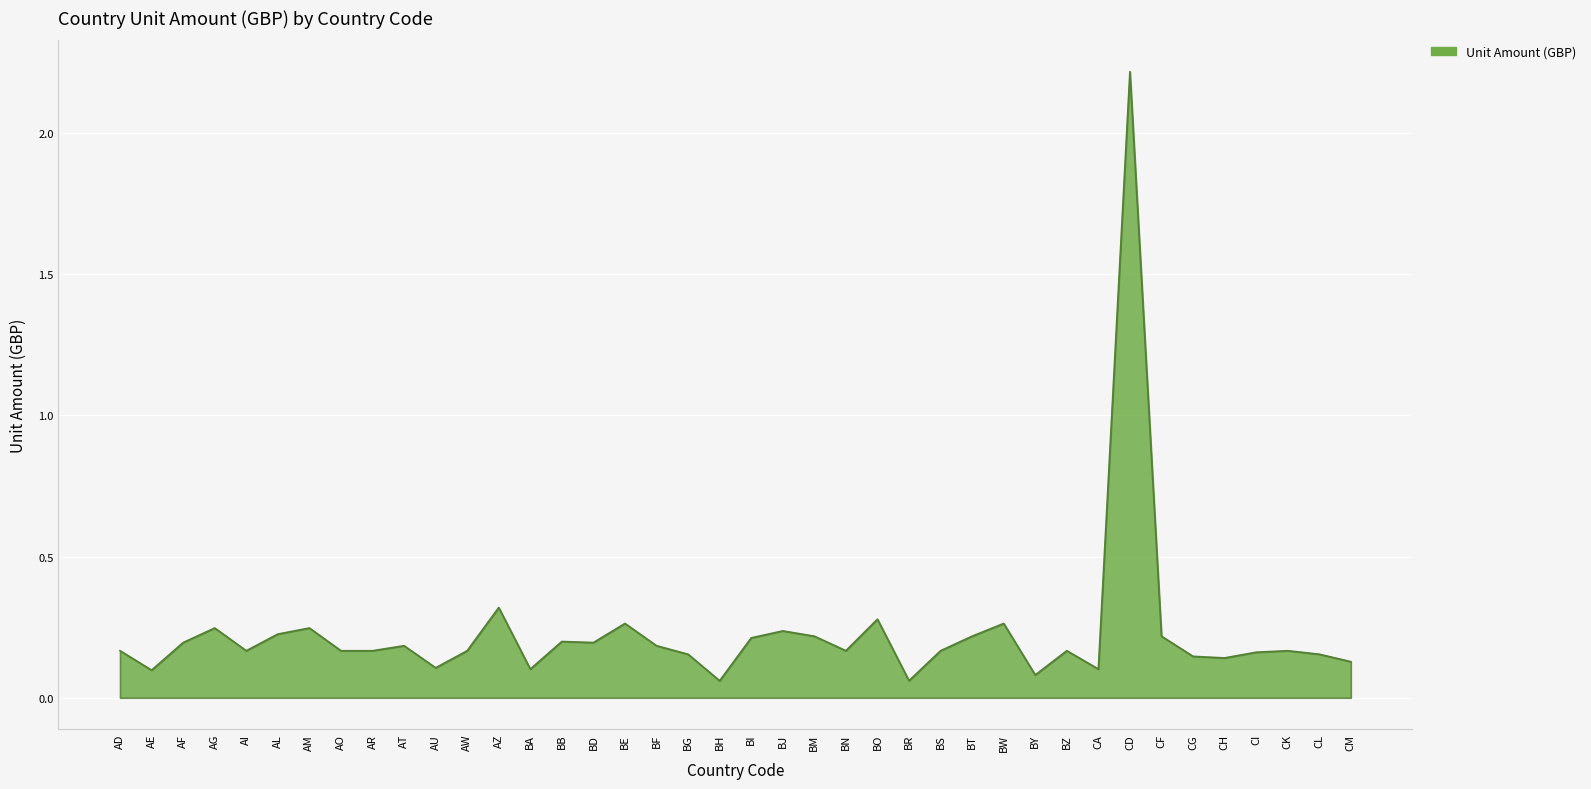

What is the difference between the maximum and minimum values?

2.2